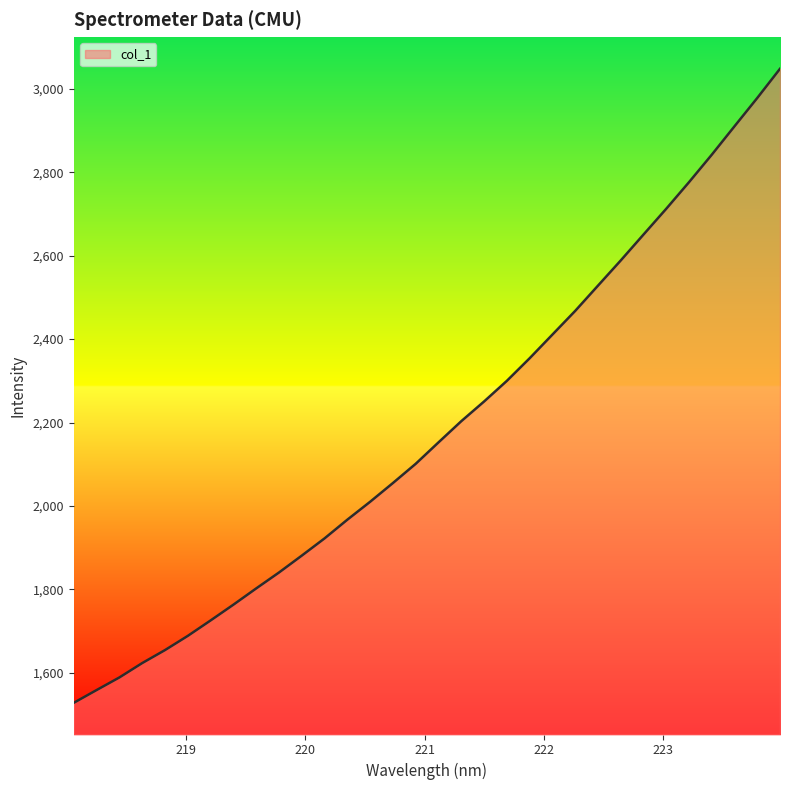

What is the greatest value displayed?

3047.8